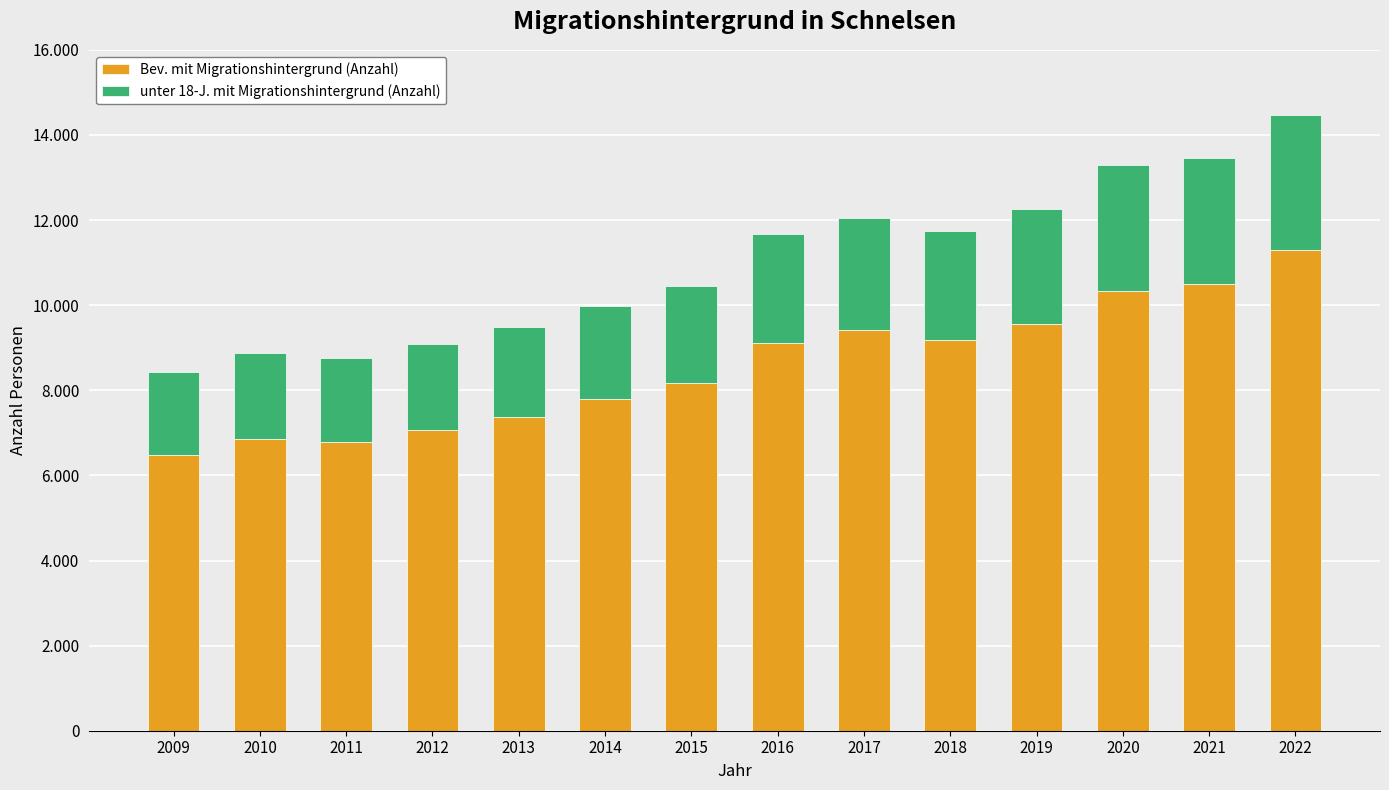

What are all the series names shown in the legend?

Bev. mit Migrationshintergrund (Anzahl), unter 18-J. mit Migrationshintergrund (Anzahl)